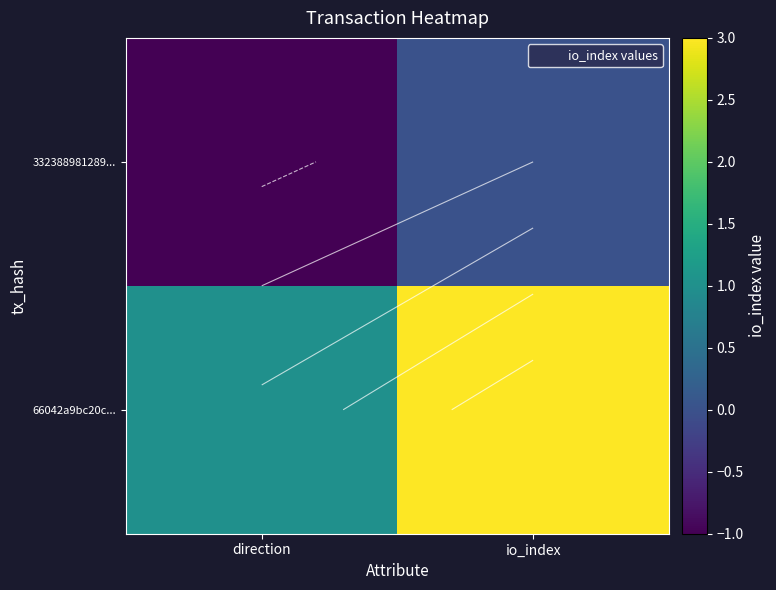

What is the difference between the maximum and minimum values in the 66042a9bc20c... series?

2